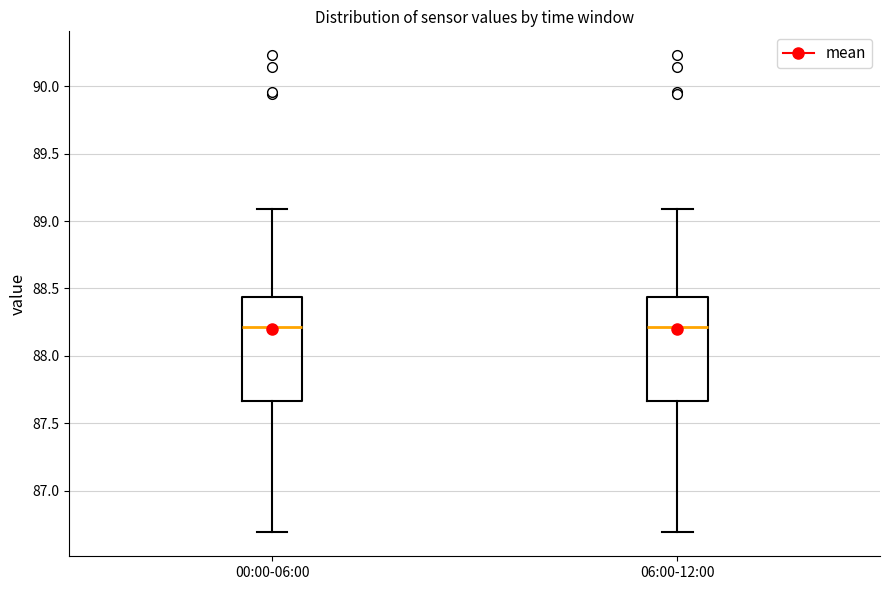

Reading left to right, read every box against the y-axis: the position of its median line, the range the box covers, and the ends of its whiskers. The values are not printed on the chart, so give them approximately, as read against the axis.

00:00-06:00: median 88.20, box 87.65 to 88.45, whiskers 86.70 to 89.10
06:00-12:00: median 88.20, box 87.65 to 88.45, whiskers 86.70 to 89.10